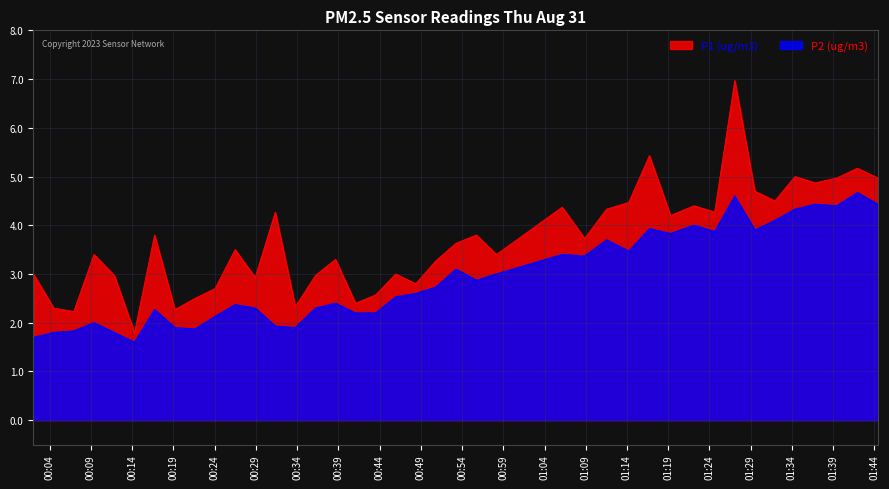

At which category does P2 reach its first local peak?

2023-08-31T00:09:22